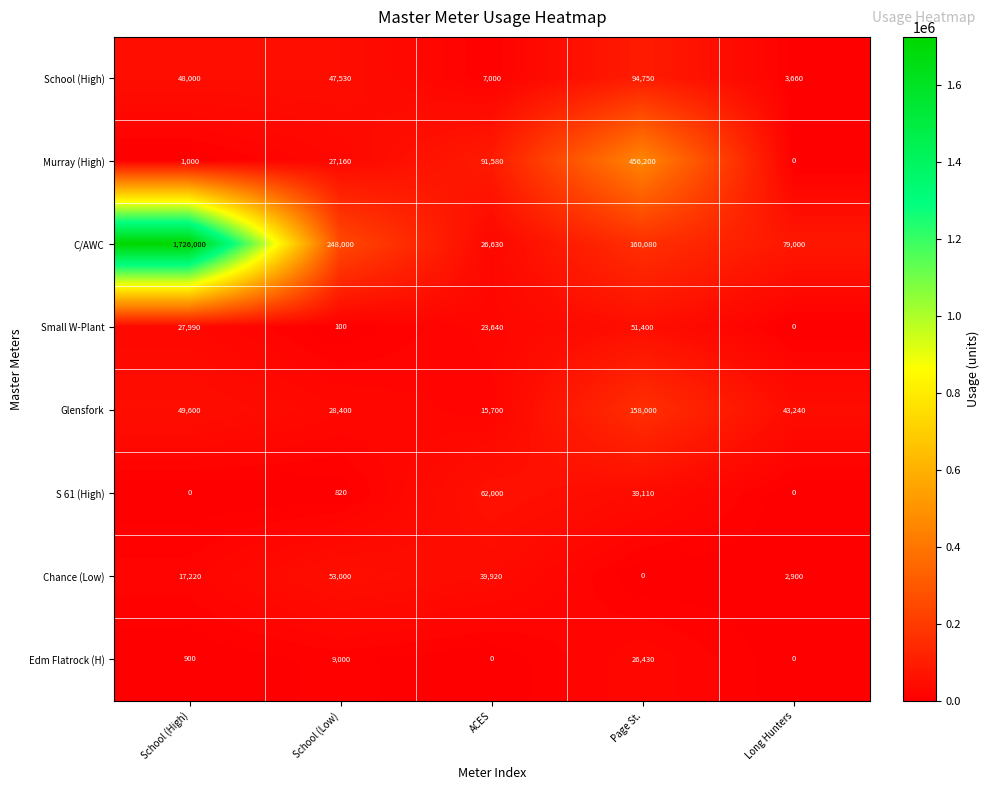

What is the spread (max minus min) of values at ACES?

91580